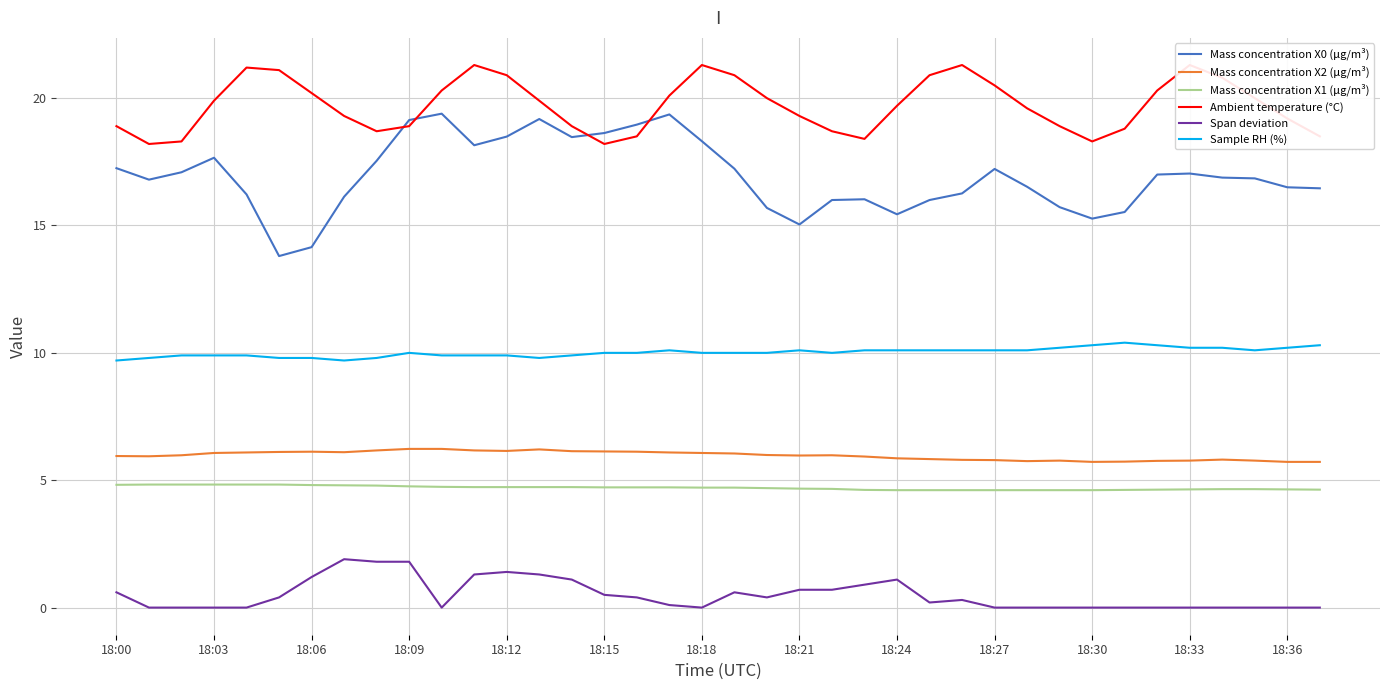

Between 18:00 and 31, which series saw the biggest shift?

Mass concentration X0 (μg/m³)